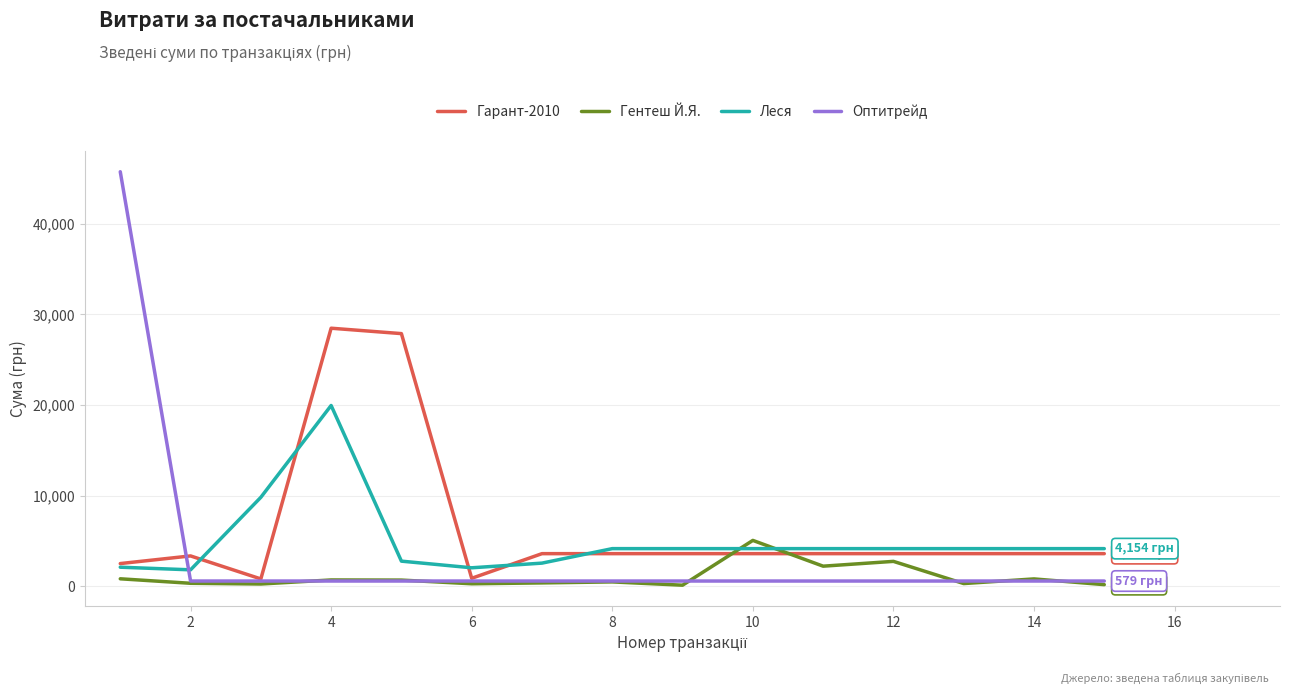

After their last crossing, which series has the higher values: Гентеш Й.Я. or Леся?

Леся